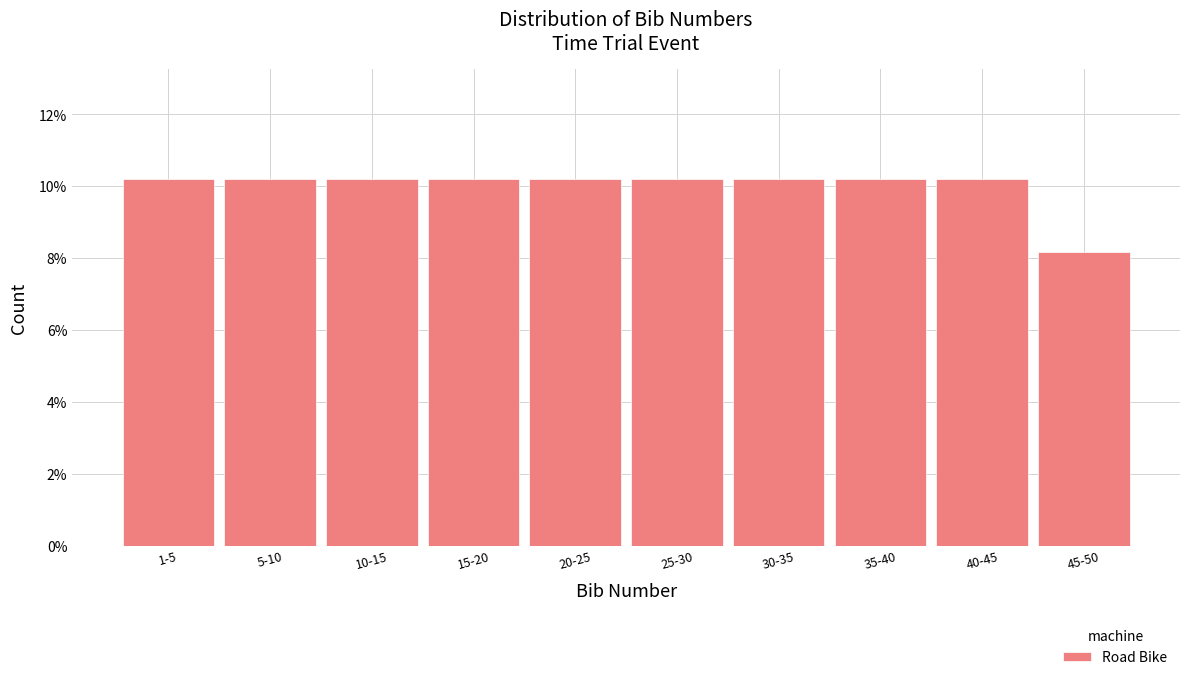

Are the bars horizontal?

No